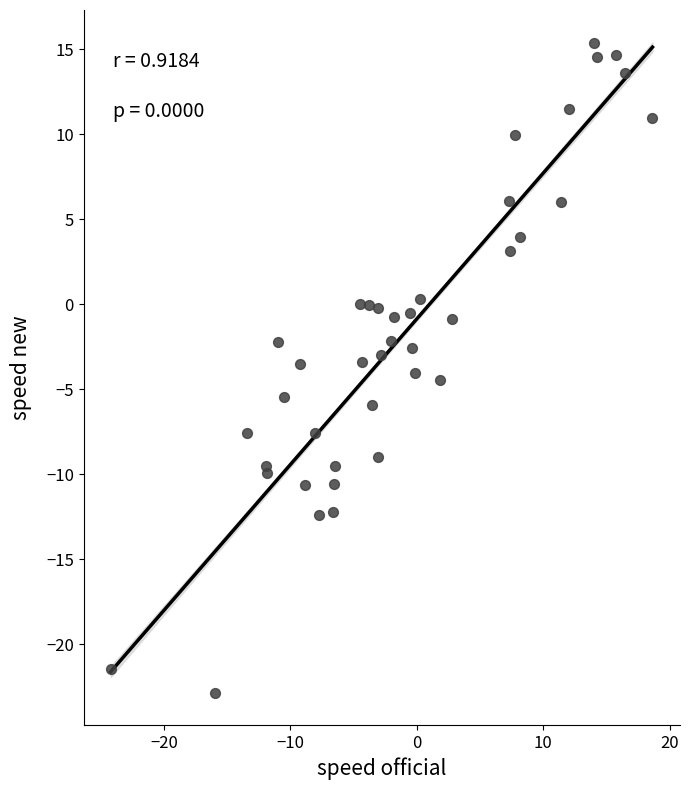

What is the range of Y values (max minus min)?

38.2